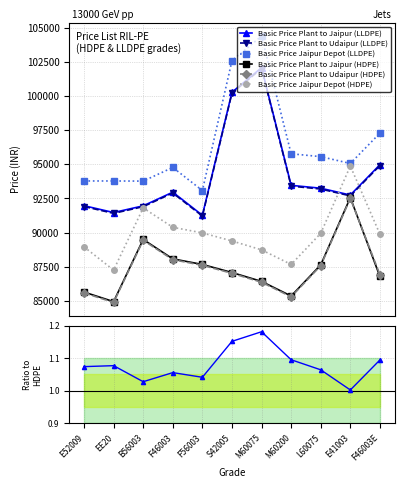

The Basic Price Jaipur Depot (LLDPE) series shows 37437 at L60075. True or false?

False